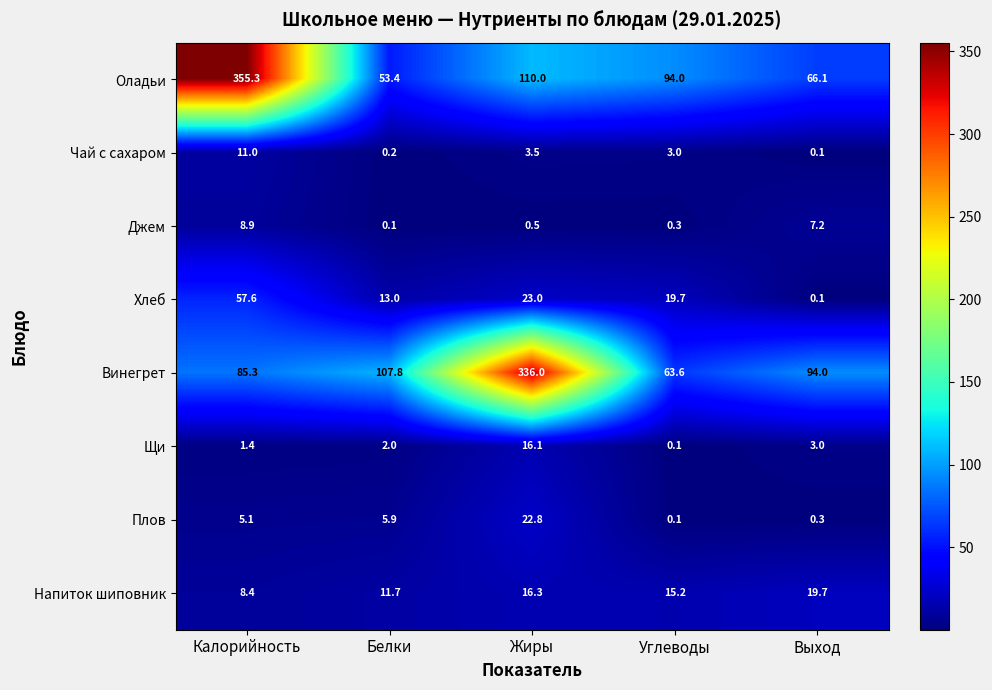

What is the highest value of the Плов series?

22.8